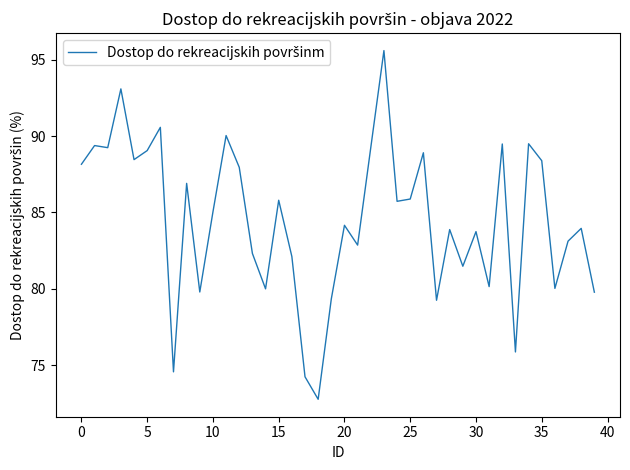

What is the difference between the maximum and minimum values?

22.8